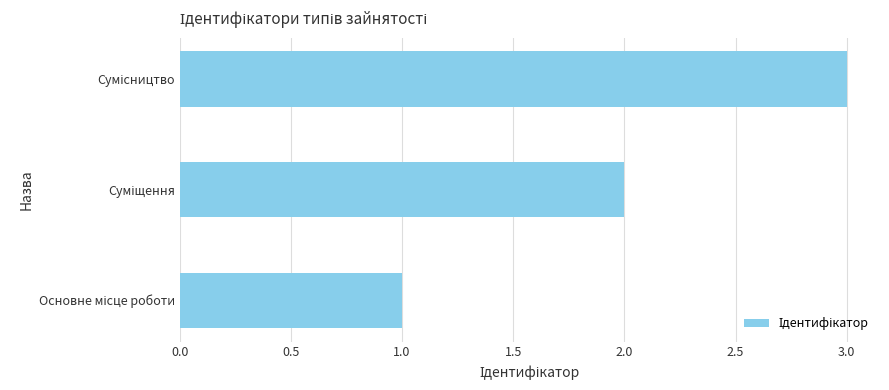

What is the sum of all values?

6